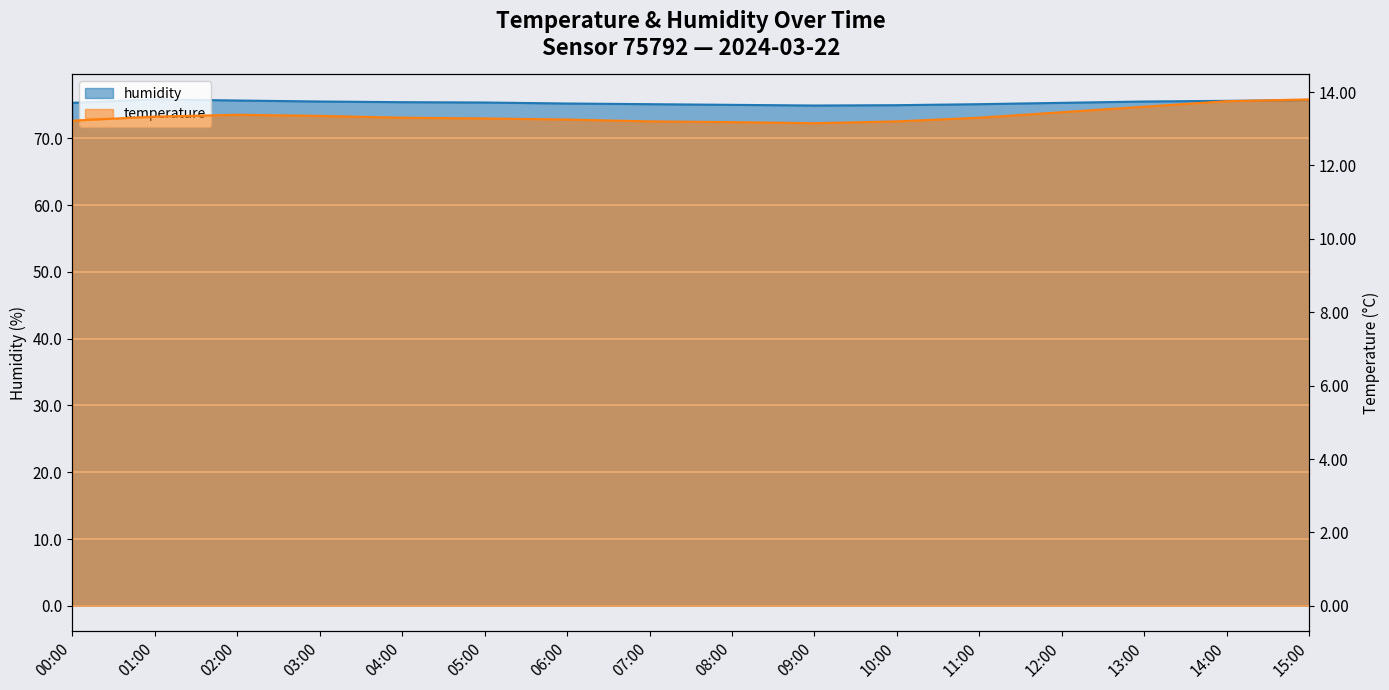

True or false: temperature has a value of 13.3 at 11:00.

True